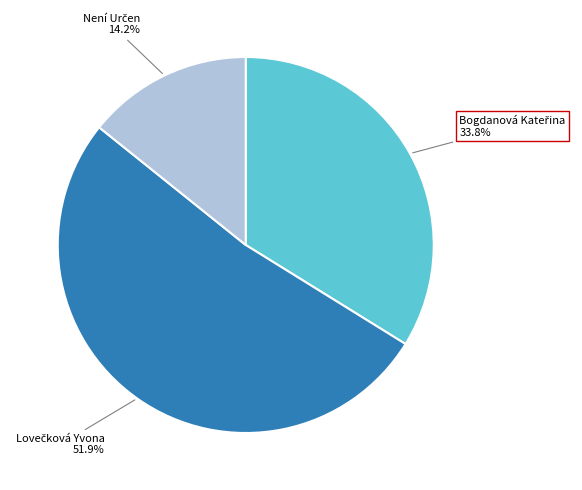

Is there any slice that represents more than half of the pie?

Yes